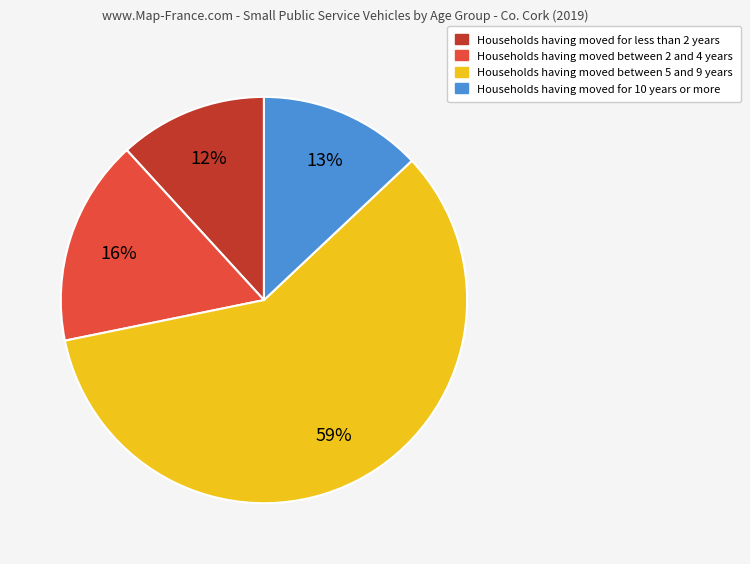

Count the number of slices in the pie.

4